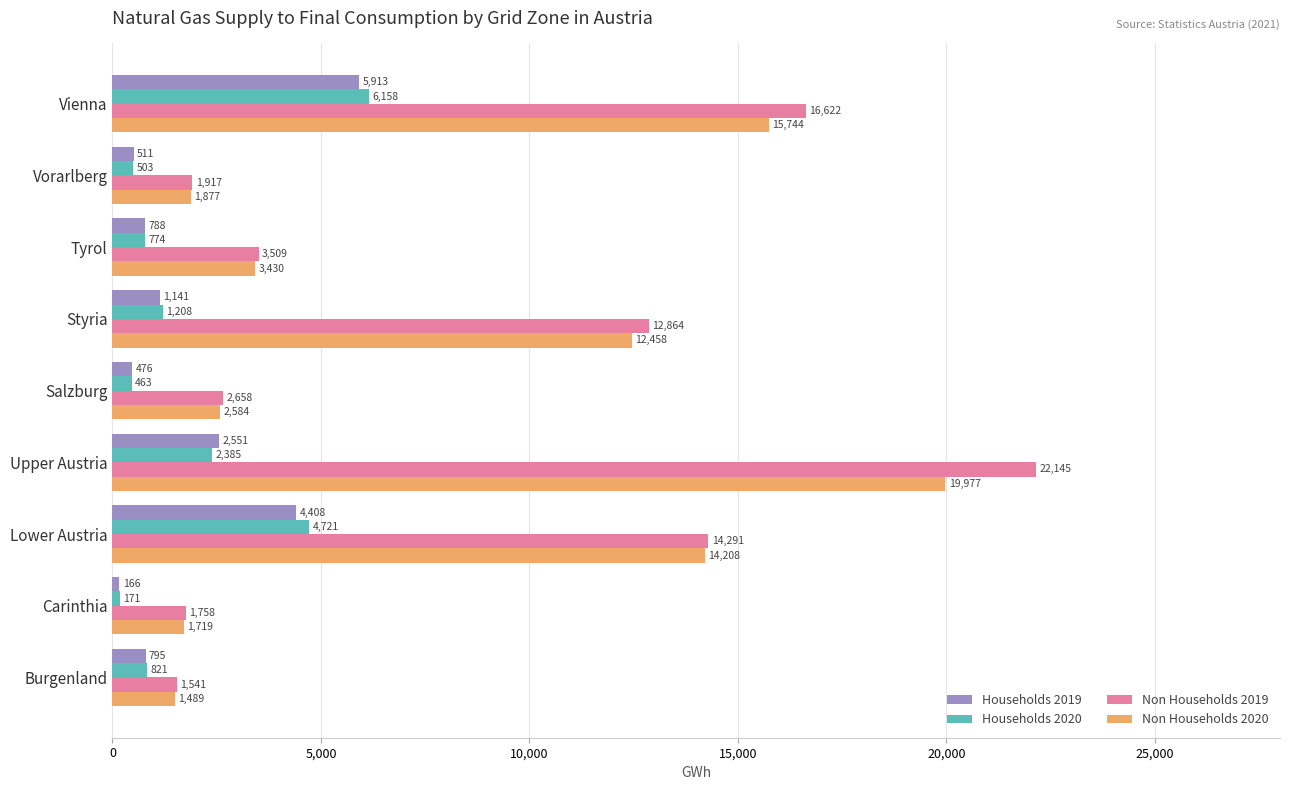

Which series has the widest spread of values?

Non Households 2019